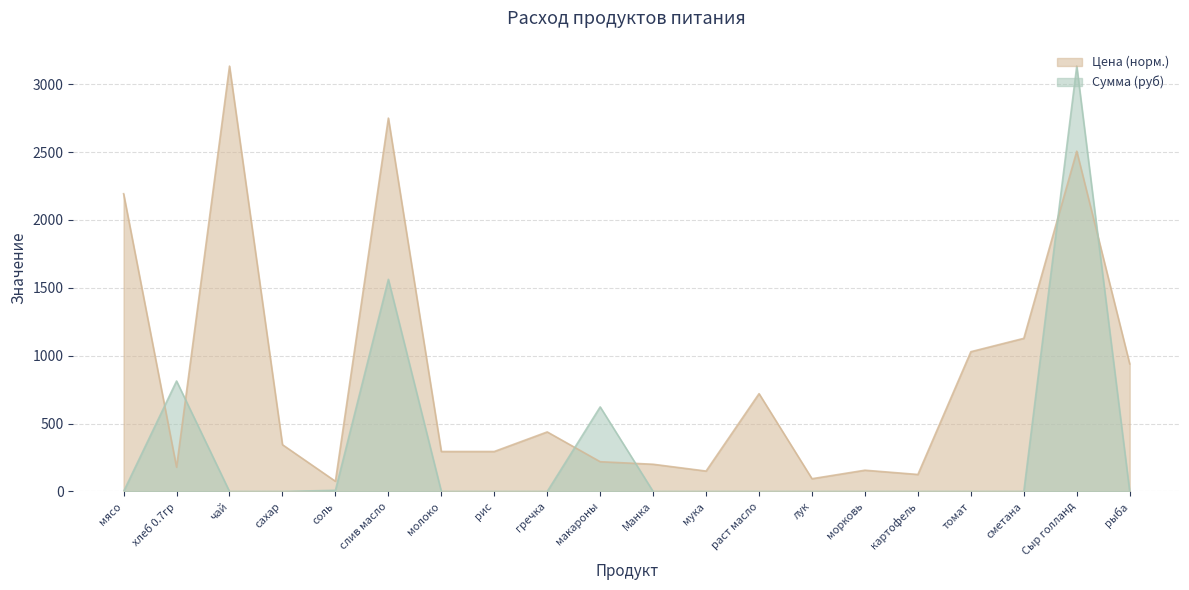

What is the average value of the Цена series?

848.6